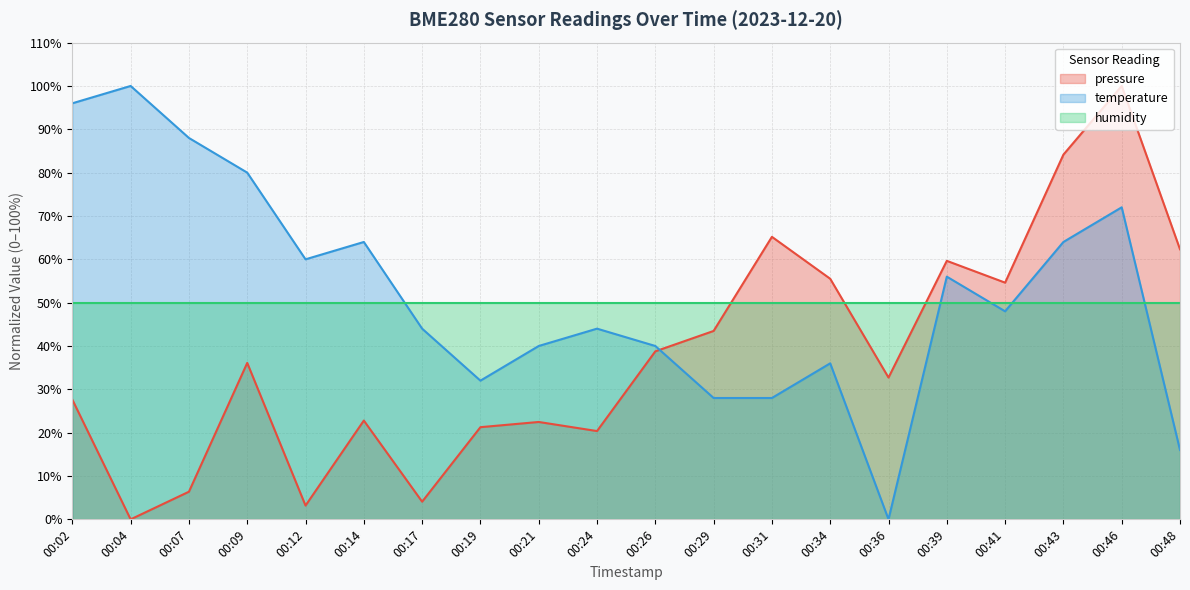

Is the value of pressure at 00:26 greater than the value of temperature at 00:43?

No